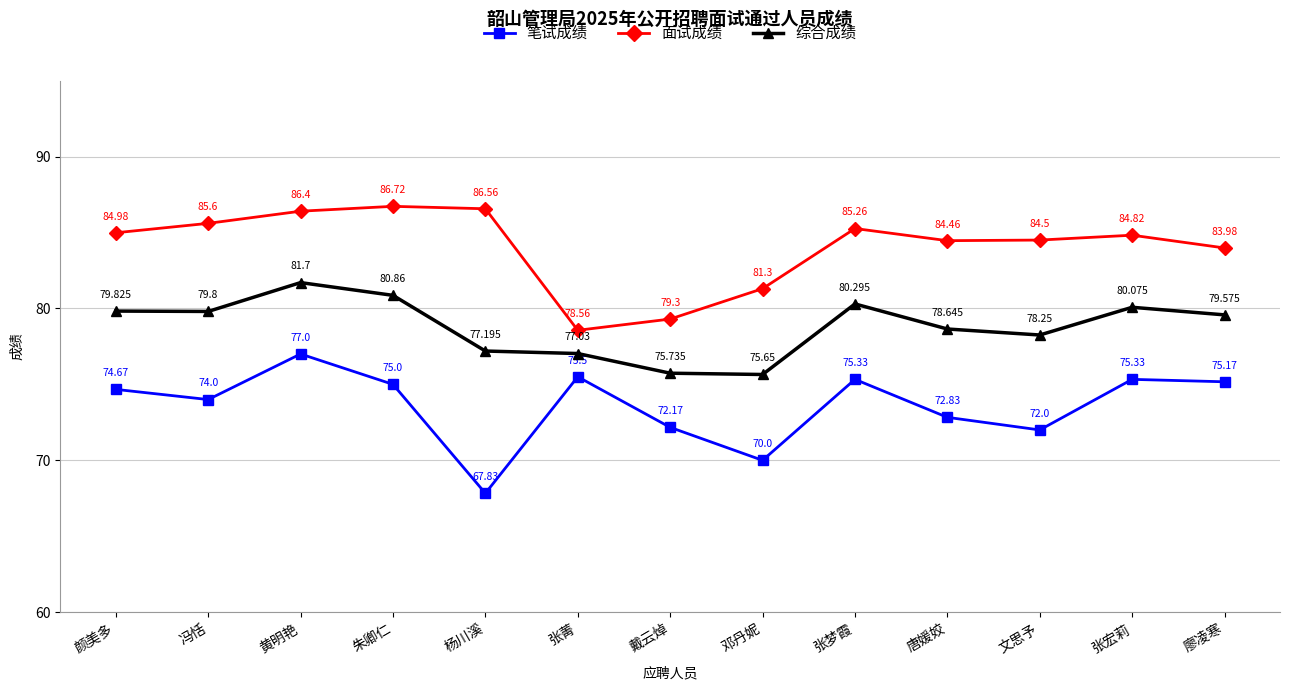

What is the label of the 5th point from the left?

杨川溪